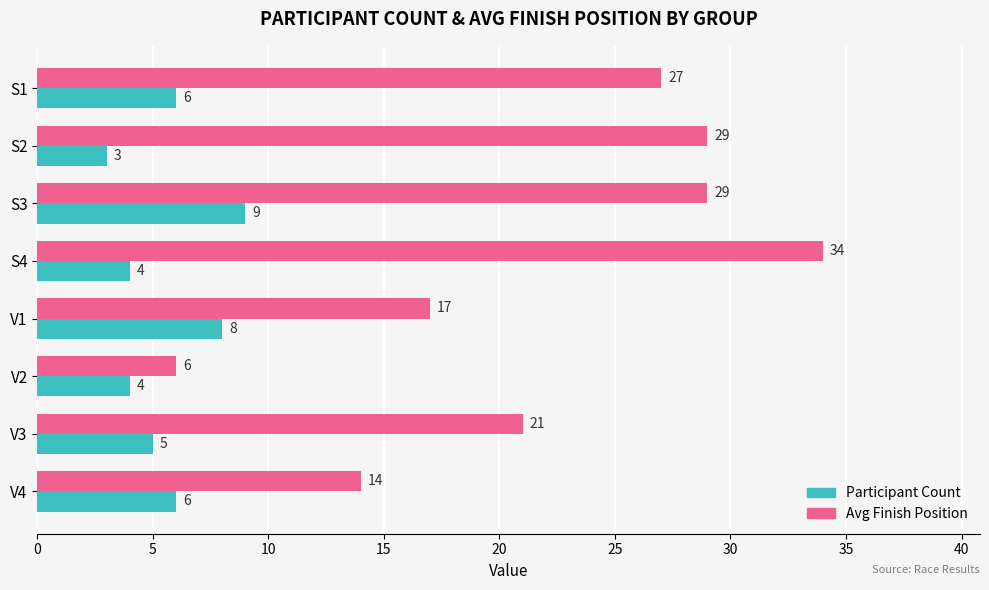

At how many categories does at least one series exceed 3?

8